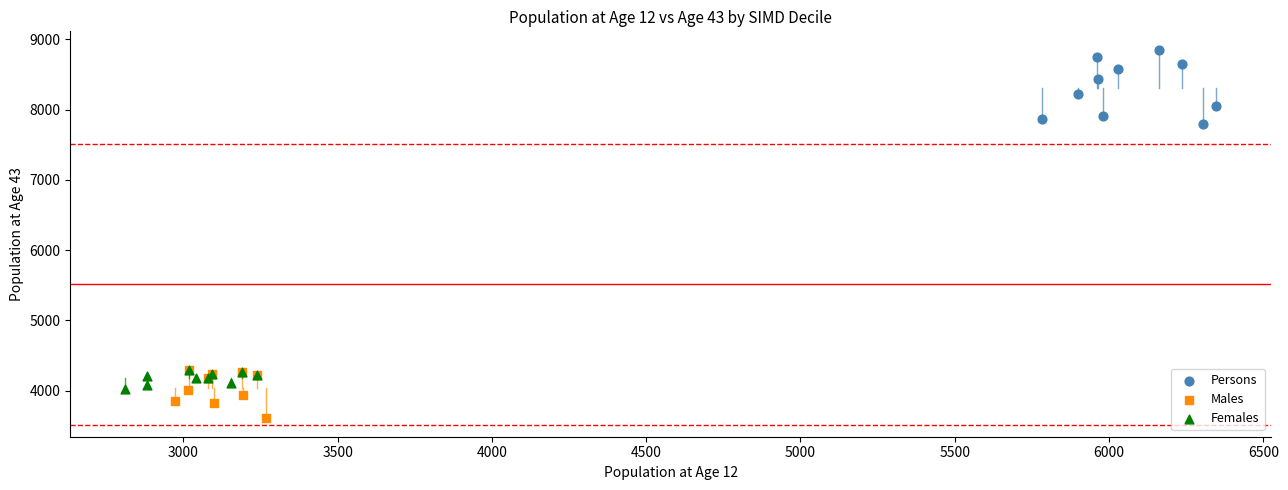

Which series reaches the minimum Y coordinate?

Males